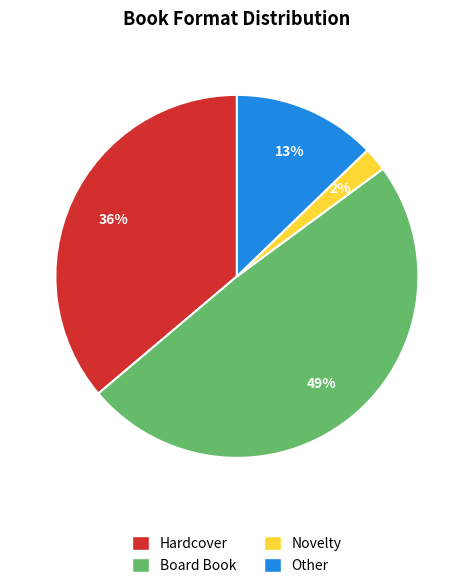

Is there any slice that represents more than half of the pie?

No